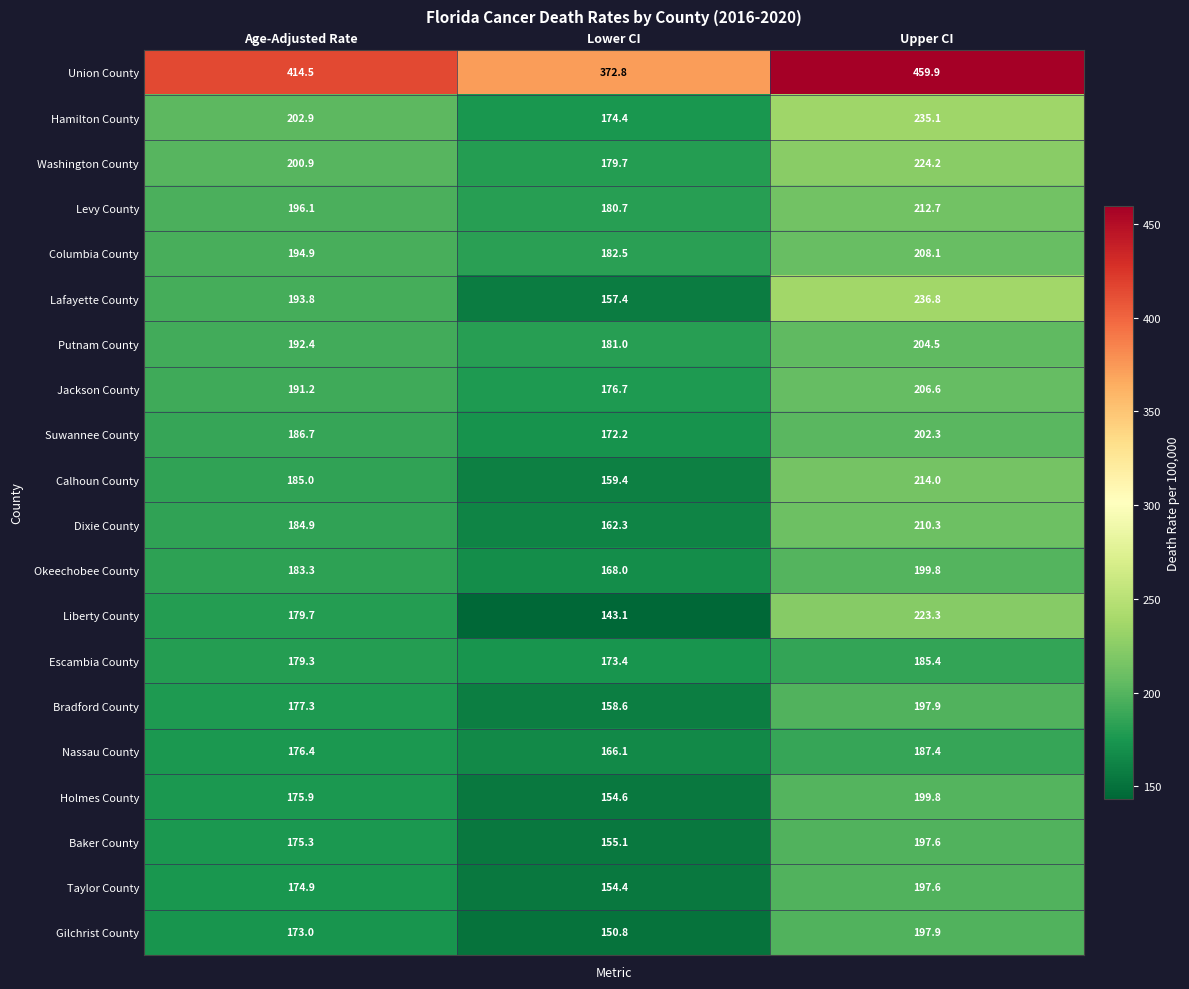

At which category is the sum across all series the highest?

Upper CI